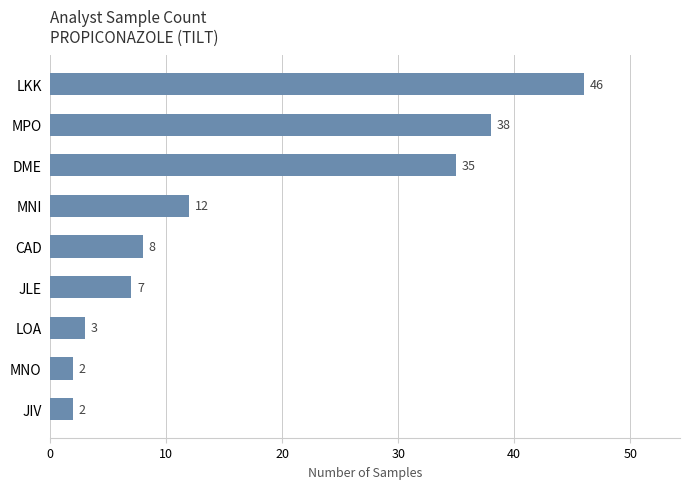

Between LOA and JLE, which is larger?

JLE